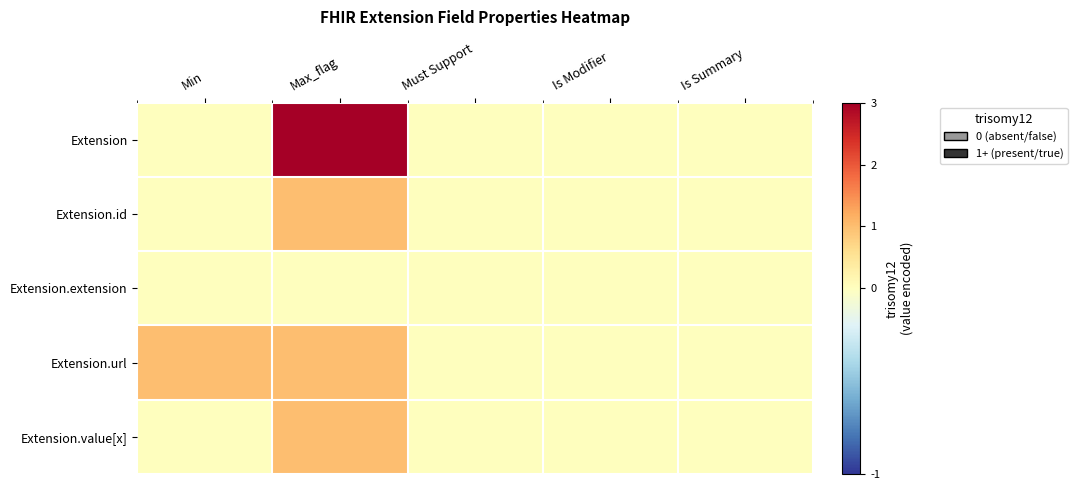

Reading left to right, list all the values displayed in this chart.

Extension: Min=0	Max_flag=3	Must Support=0	Is Modifier=0	Is Summary=0
Extension.id: Min=0	Max_flag=1	Must Support=0	Is Modifier=0	Is Summary=0
Extension.extension: Min=0	Max_flag=0	Must Support=0	Is Modifier=0	Is Summary=0
Extension.url: Min=1	Max_flag=1	Must Support=0	Is Modifier=0	Is Summary=0
Extension.value[x]: Min=0	Max_flag=1	Must Support=0	Is Modifier=0	Is Summary=0